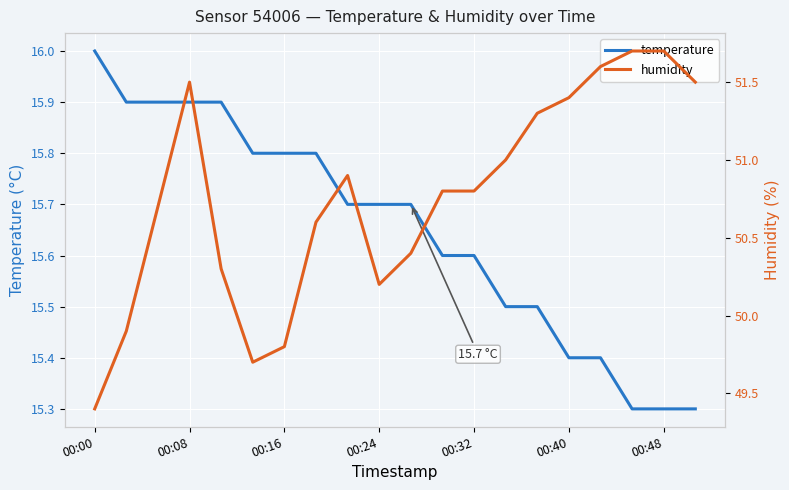

What is the lowest value of the temperature series?

15.3